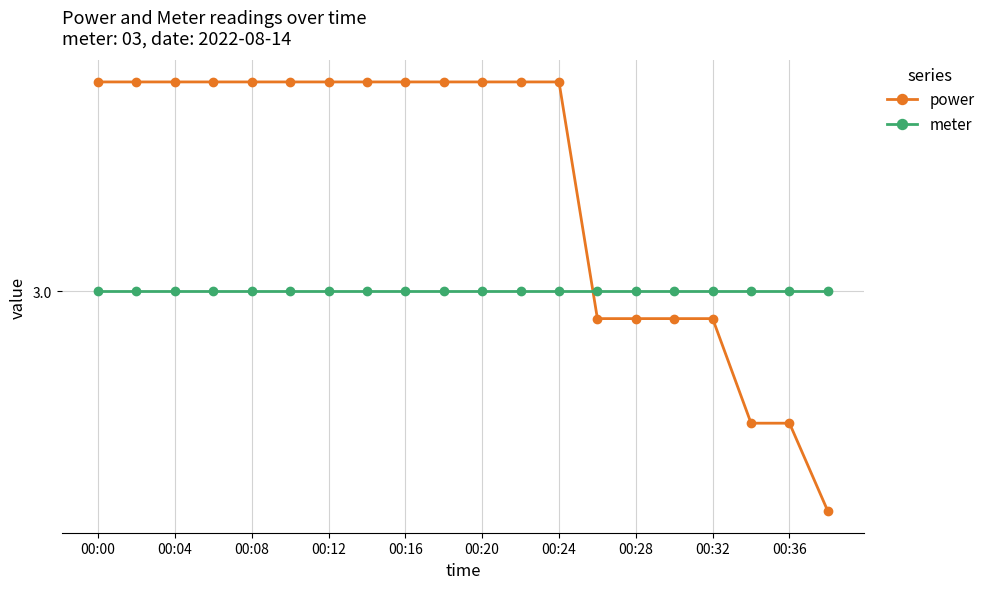

Does the chart have visible grid lines?

Yes